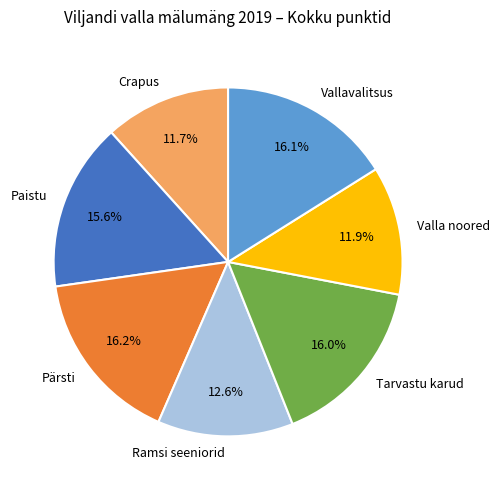

Is the sum of Valla noored and Paistu greater than half?

No